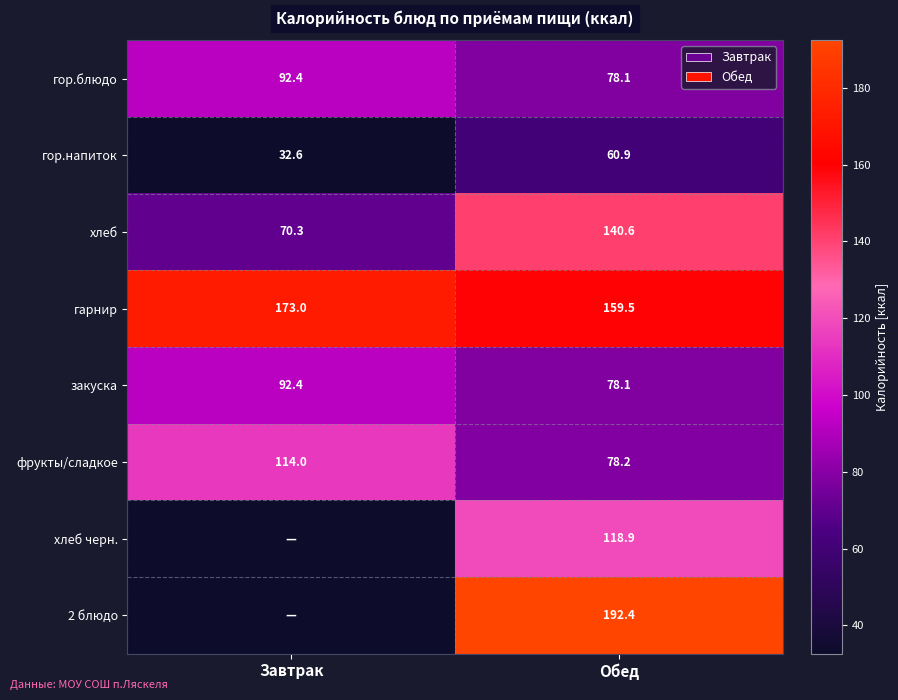

What is the approximate value of гор.блюдо at Обед?

78.1